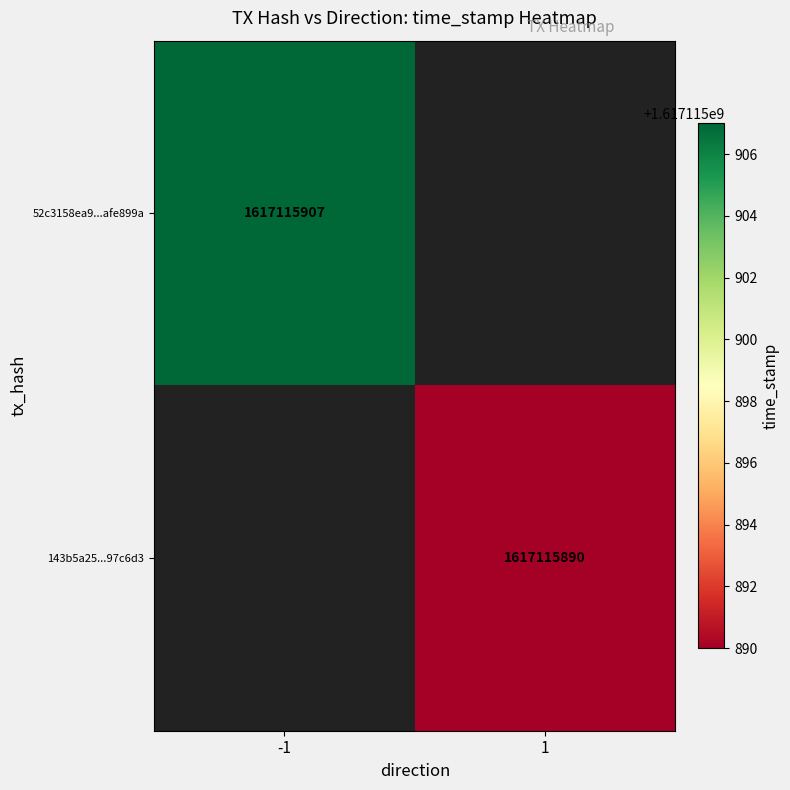

What is the total value across all series at time_stamp?

3234231797